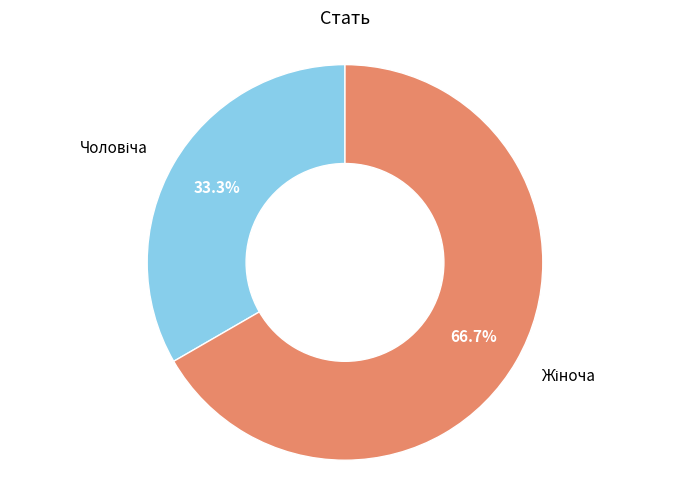

Is there a majority slice in this chart?

Yes